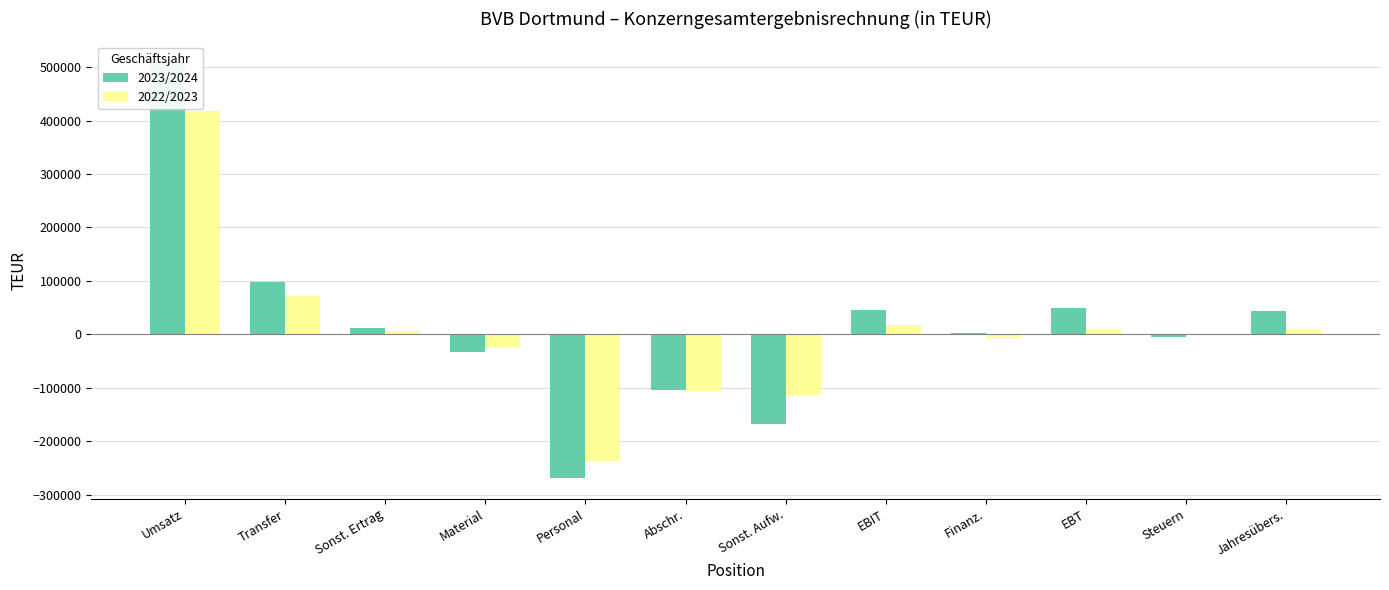

Which series has the largest range (max minus min)?

2023/2024